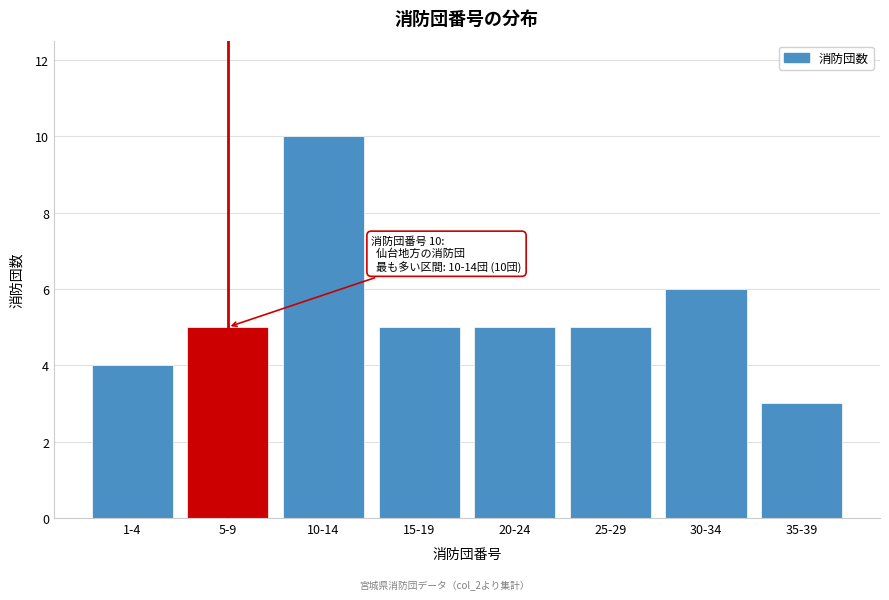

Reading left to right, transcribe all the data shown in this chart.

4	5	10	5	5	5	6	3